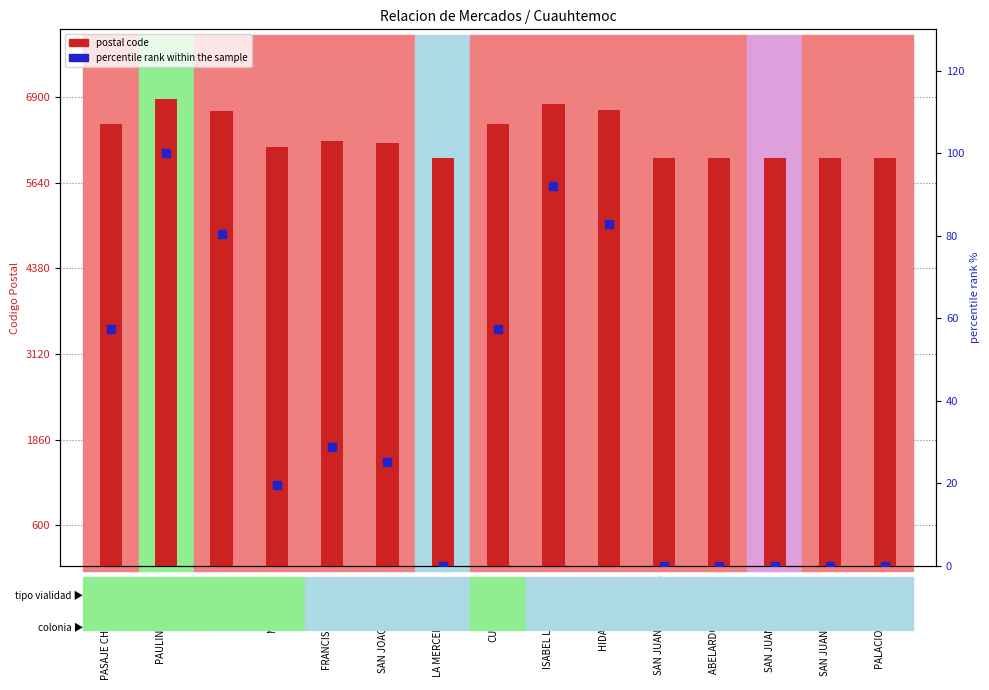

What are all the series names shown in the legend?

postal code, percentile rank within the sample